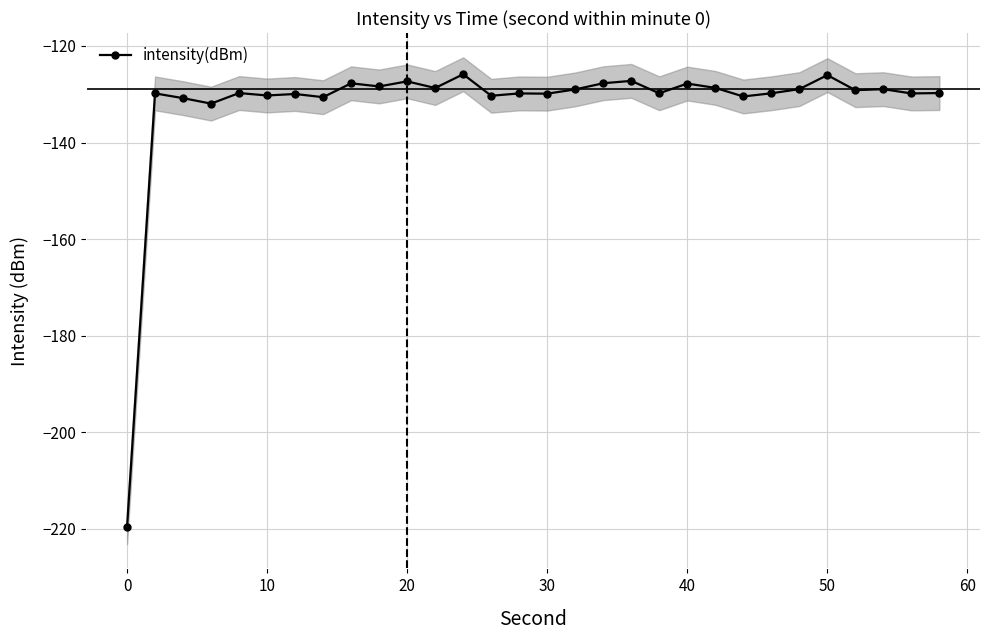

True or false: intensity(dBm) has a value of -65.1 at 10.

False